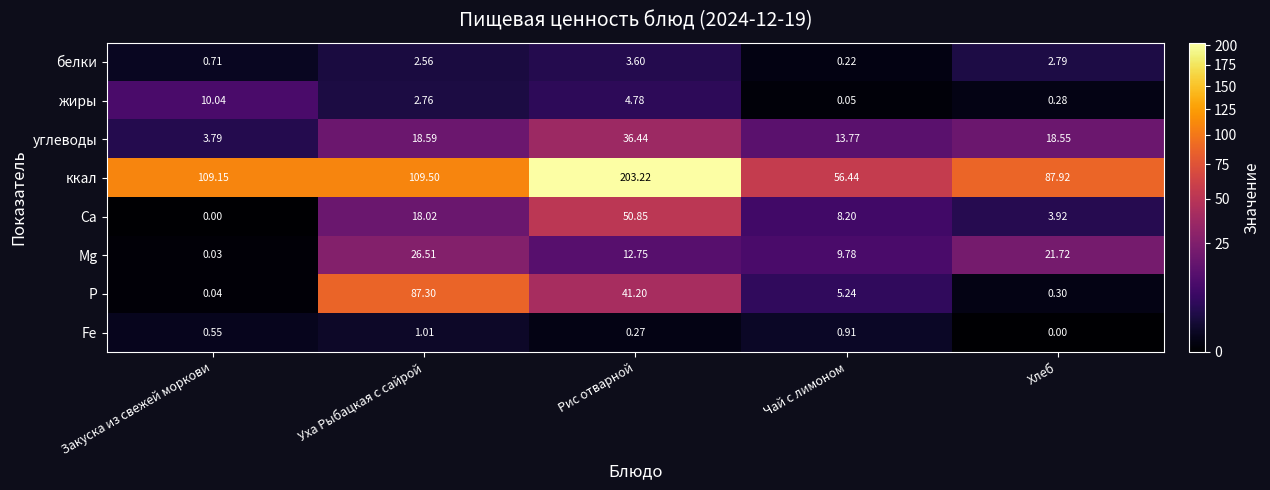

Rank the series by their maximum value, from highest to lowest.

ккал, P, Са, углеводы, Mg, жиры, белки, Fe